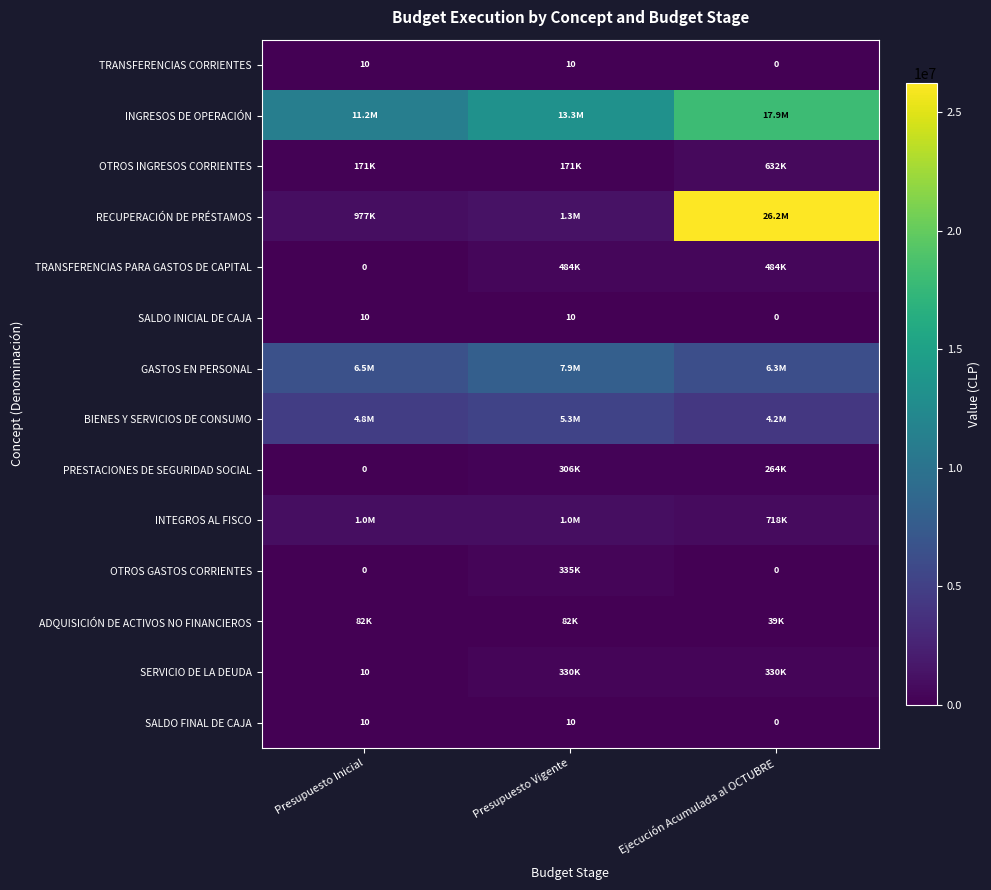

Is it true that TRANSFERENCIAS CORRIENTES equals 17 at Presupuesto Vigente?

False